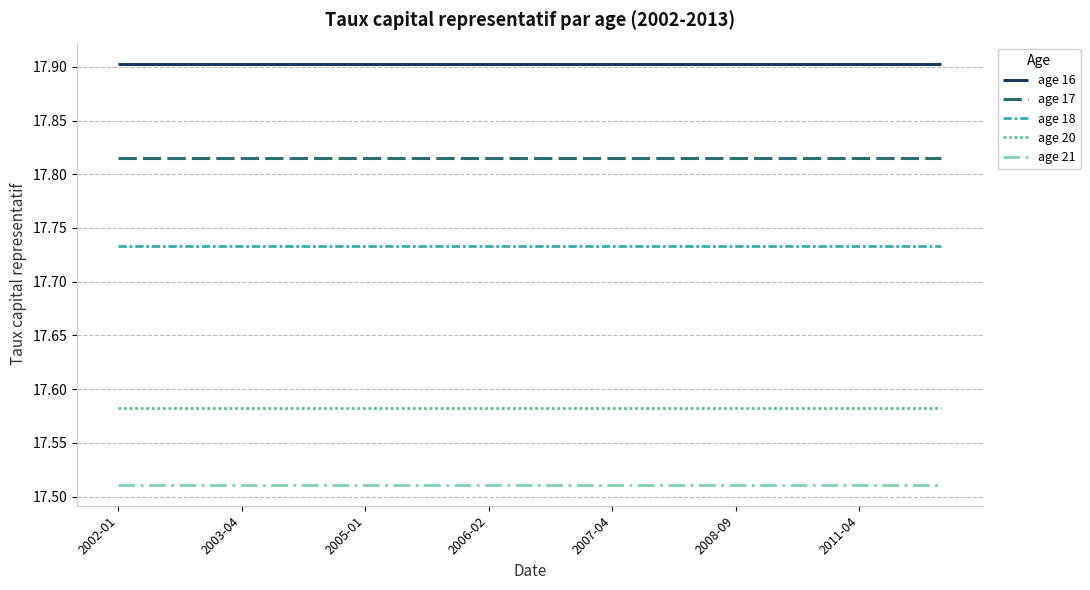

True or false: age 17 and age 20 intersect in this chart.

False